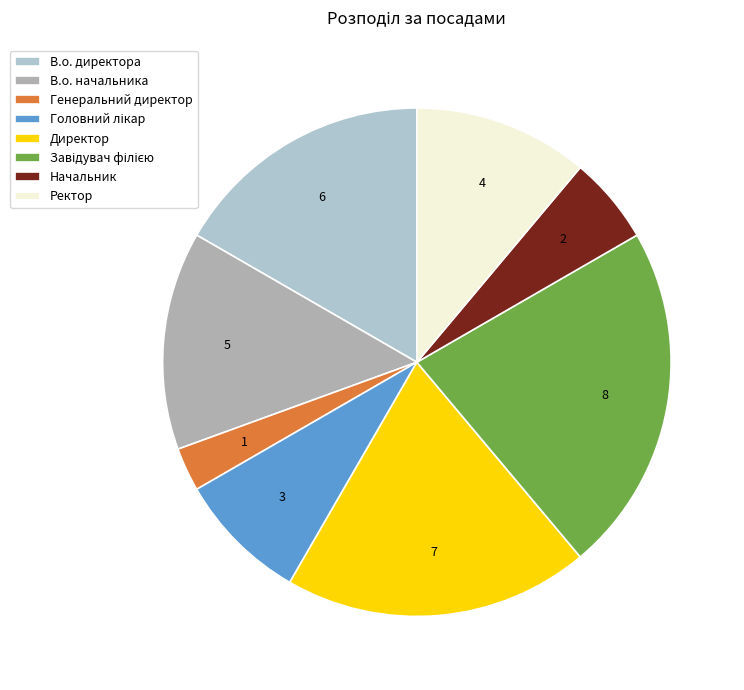

Is there any slice that represents more than half of the pie?

No